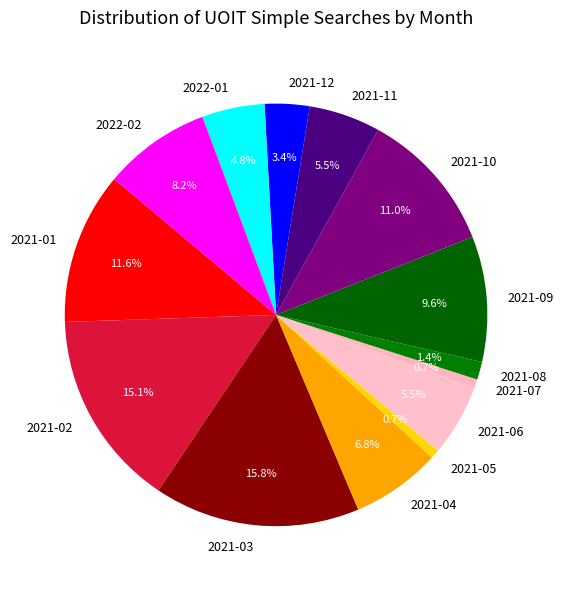

To the nearest percent, what is the difference between the 2021-10 and 2021-07 slice percentages?

10%